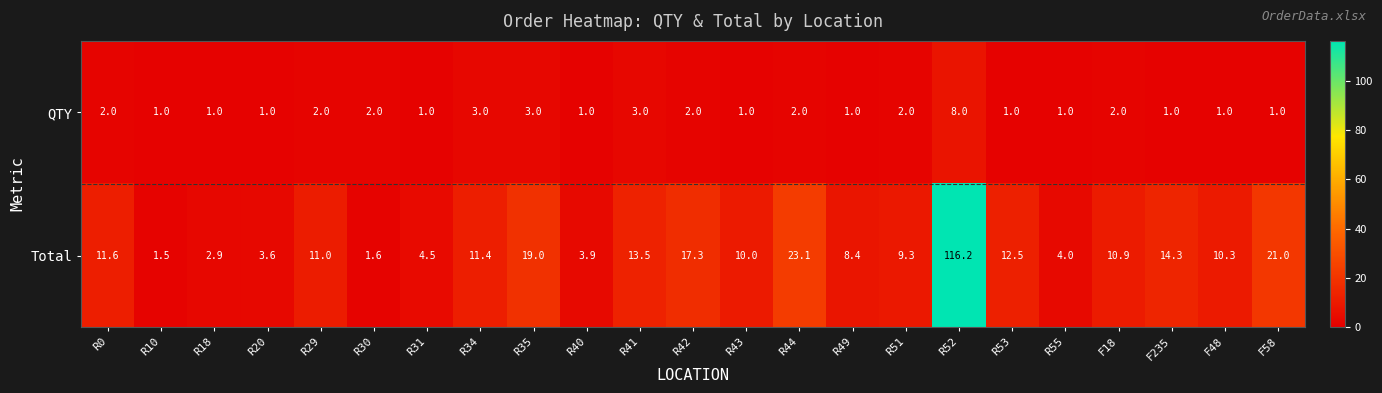

Which series changed the most between R20 and F18?

Total